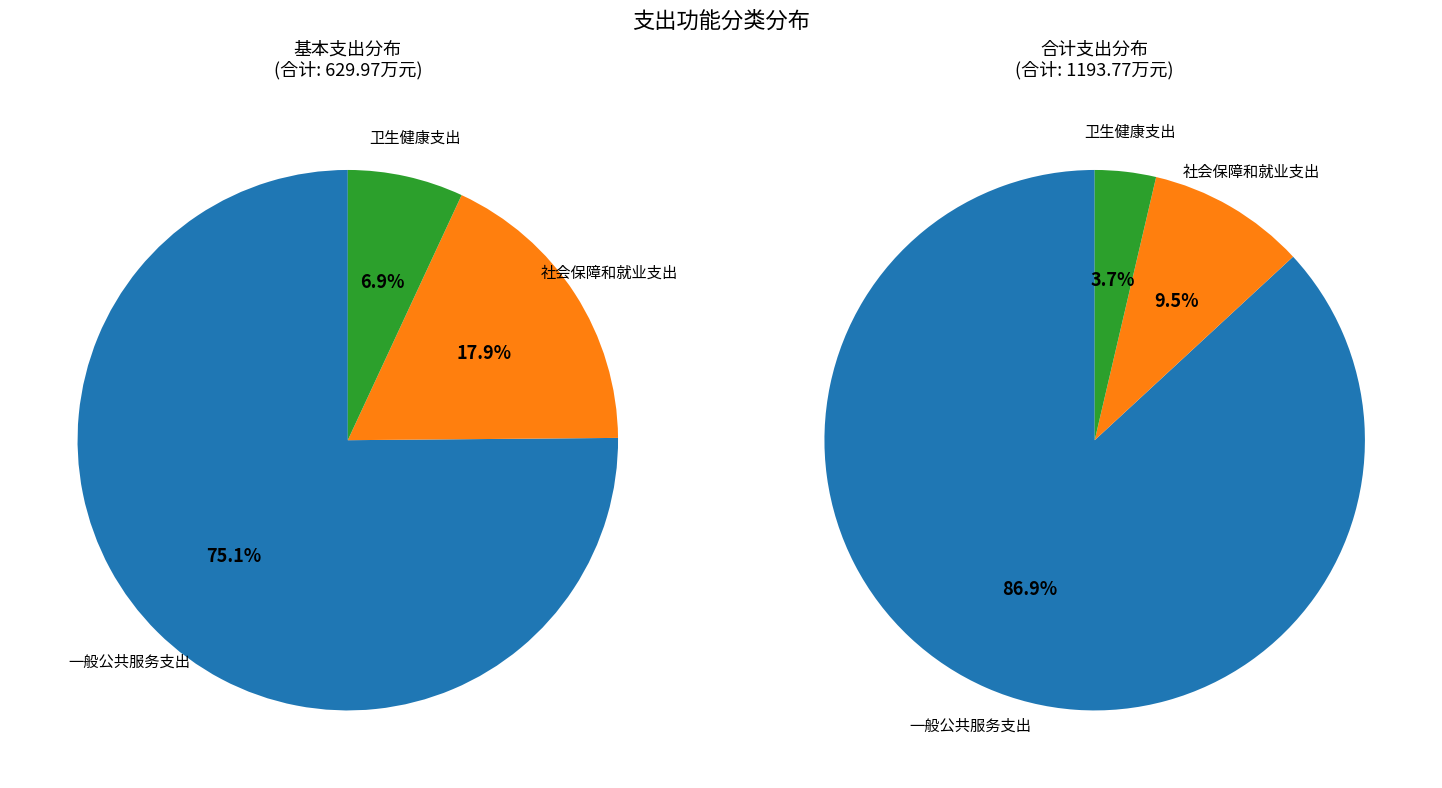

To the nearest percent, what is the combined percentage of 一般公共服务支出 and 卫生健康支出?

91%